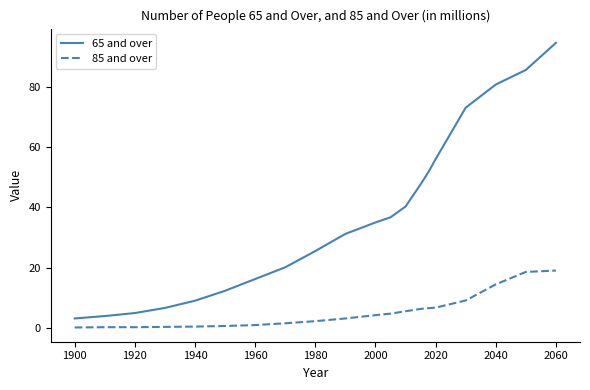

Does the chart have visible grid lines?

No